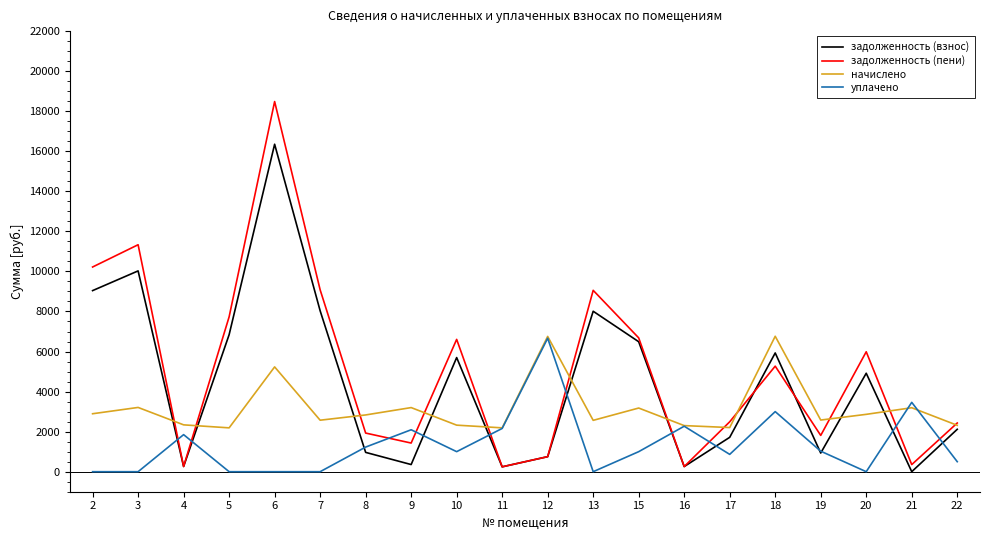

At which category does начислено reach its first local peak?

3